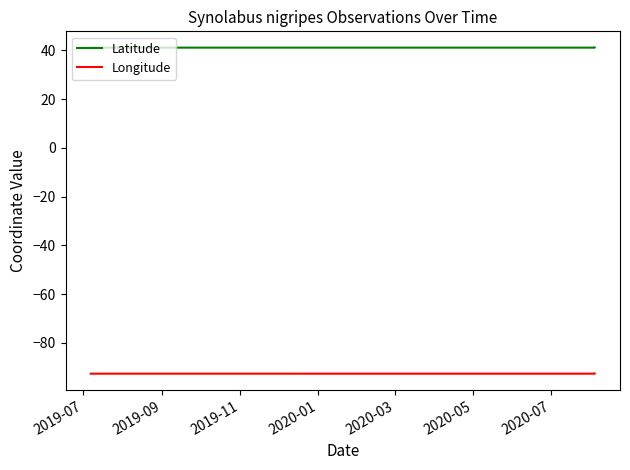

Read the Latitude value at 2019-11.

41.2